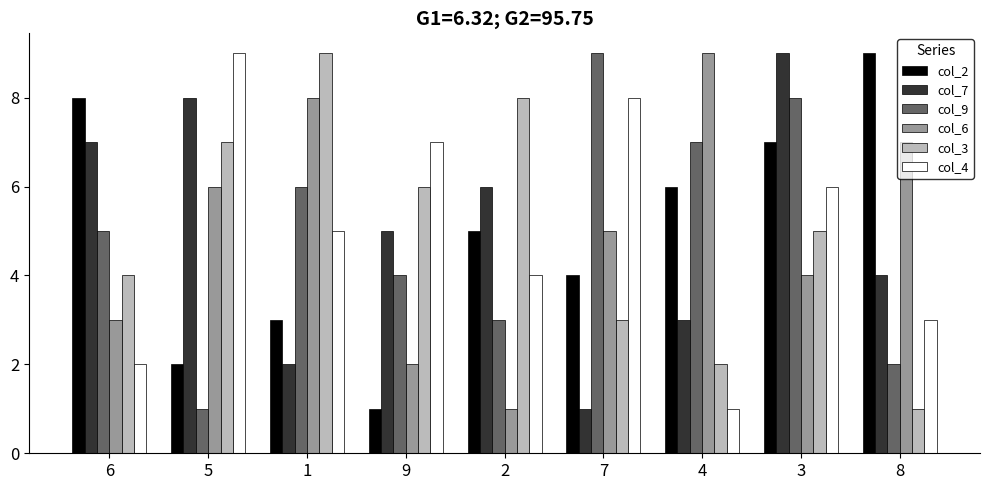

The value of col_9 at 7 is 9. True or false?

True